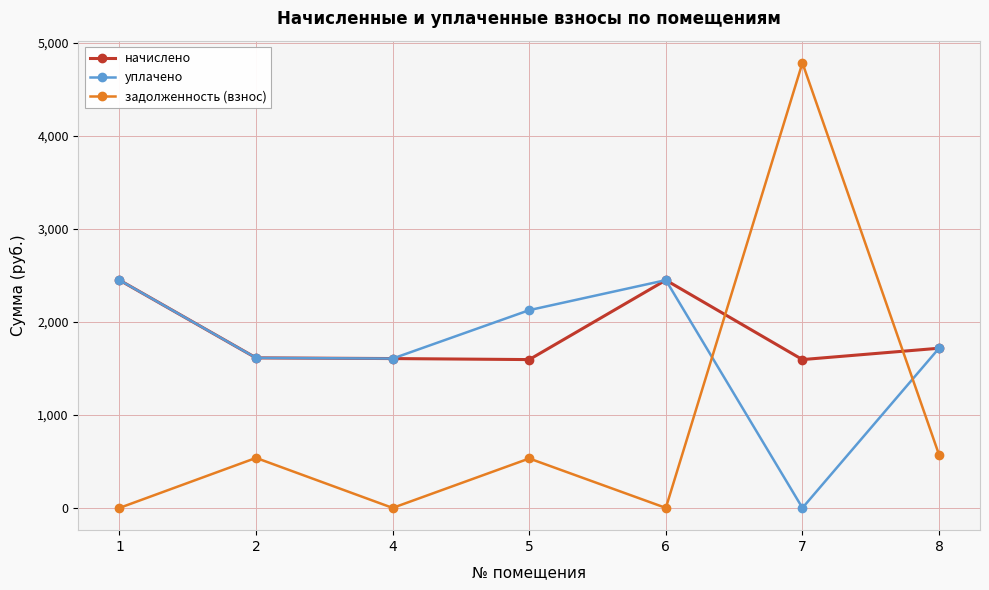

How many interior local peaks does the задолженность (взнос) series have?

3